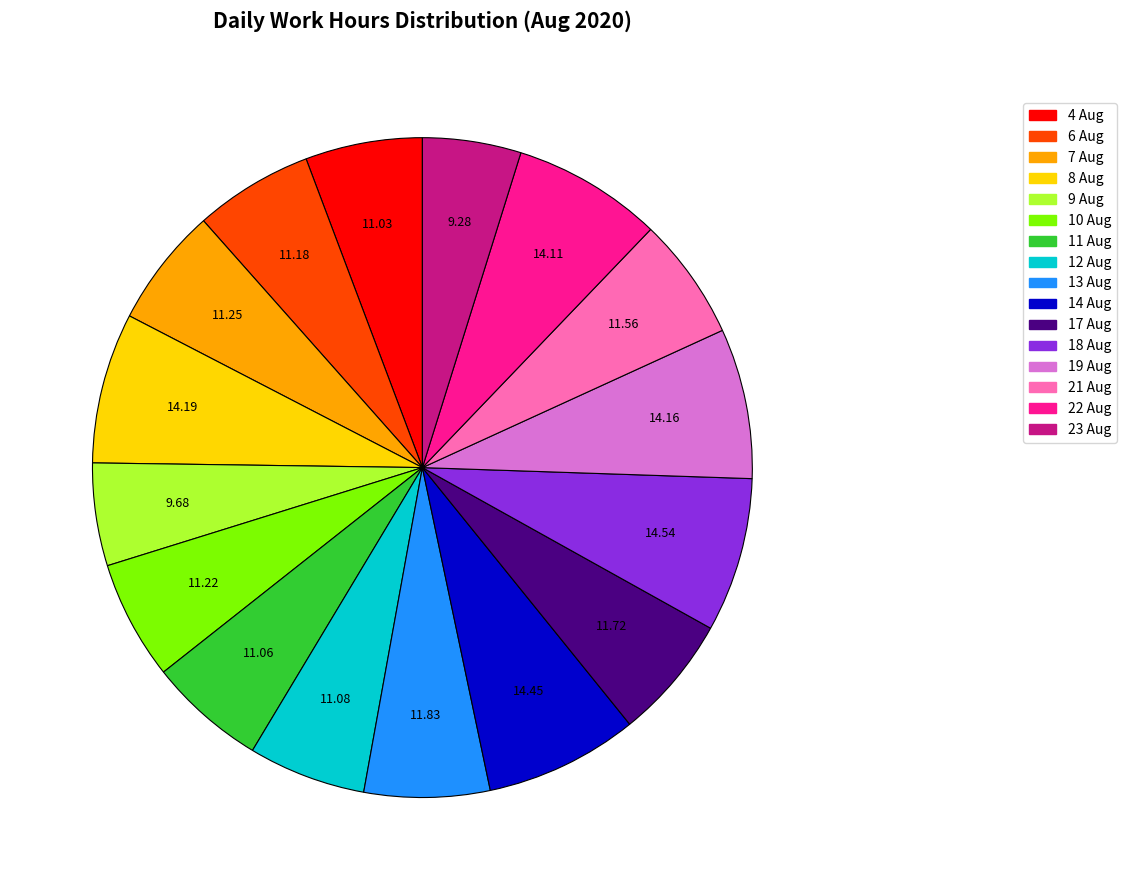

Which has a higher value, 8 Aug or 12 Aug?

8 Aug